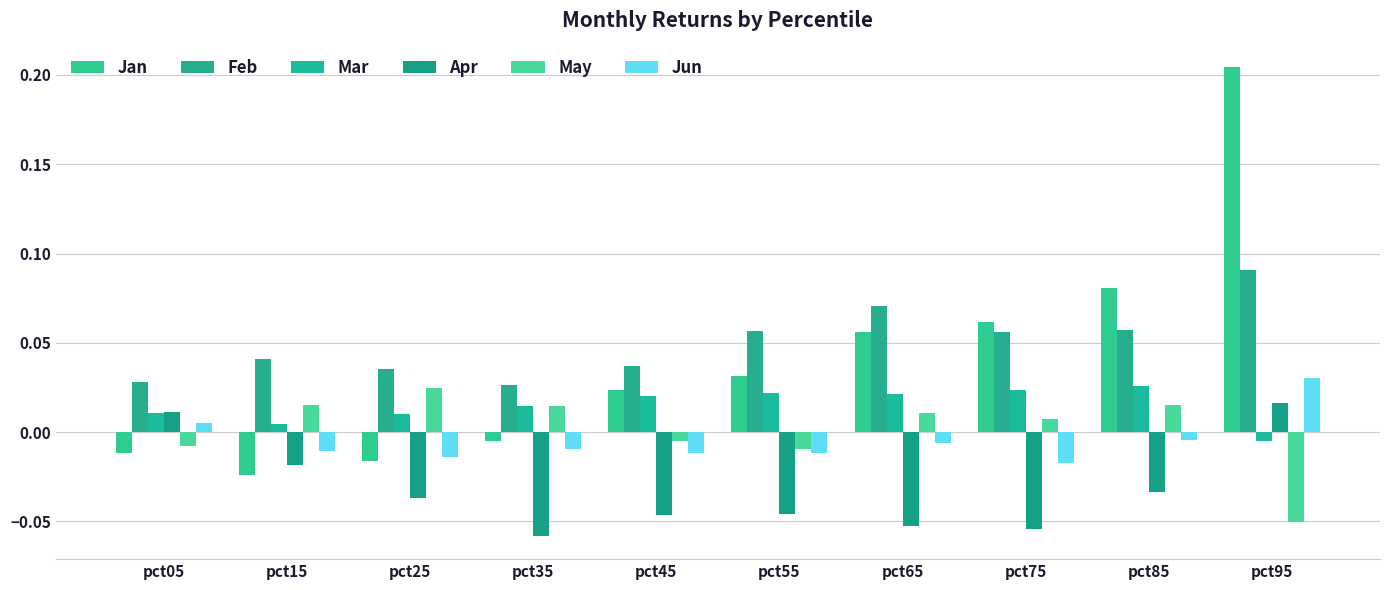

Reading right to left, transcribe all the data shown in this chart.

Jan: pct95=0.2	pct85=0.1	pct75=0.1	pct65=0.1	pct55=0.0	pct45=0.0	pct35=-0.0	pct25=-0.0	pct15=-0.0	pct05=-0.0
Feb: pct95=0.1	pct85=0.1	pct75=0.1	pct65=0.1	pct55=0.1	pct45=0.0	pct35=0.0	pct25=0.0	pct15=0.0	pct05=0.0
Mar: pct95=-0.0	pct85=0.0	pct75=0.0	pct65=0.0	pct55=0.0	pct45=0.0	pct35=0.0	pct25=0.0	pct15=0.0	pct05=0.0
Apr: pct95=0.0	pct85=-0.0	pct75=-0.1	pct65=-0.1	pct55=-0.0	pct45=-0.0	pct35=-0.1	pct25=-0.0	pct15=-0.0	pct05=0.0
May: pct95=-0.1	pct85=0.0	pct75=0.0	pct65=0.0	pct55=-0.0	pct45=-0.0	pct35=0.0	pct25=0.0	pct15=0.0	pct05=-0.0
Jun: pct95=0.0	pct85=-0.0	pct75=-0.0	pct65=-0.0	pct55=-0.0	pct45=-0.0	pct35=-0.0	pct25=-0.0	pct15=-0.0	pct05=0.0